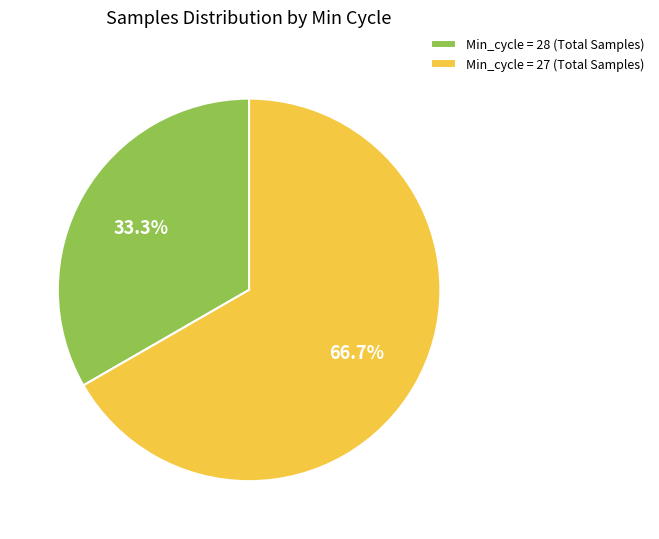

Approximately how many times larger is the value at Min_cycle = 27 (Total Samples) compared to Min_cycle = 28 (Total Samples)?

2.0